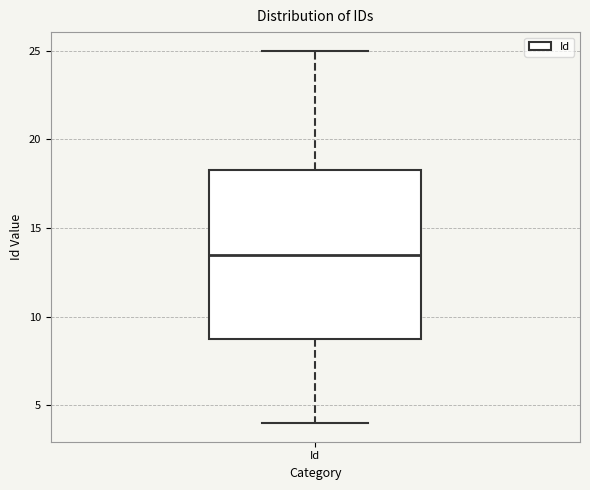

Where is the upper edge of the box for Id on the y-axis? The values are not printed on the chart, so give them approximately, as read against the axis.

18.5